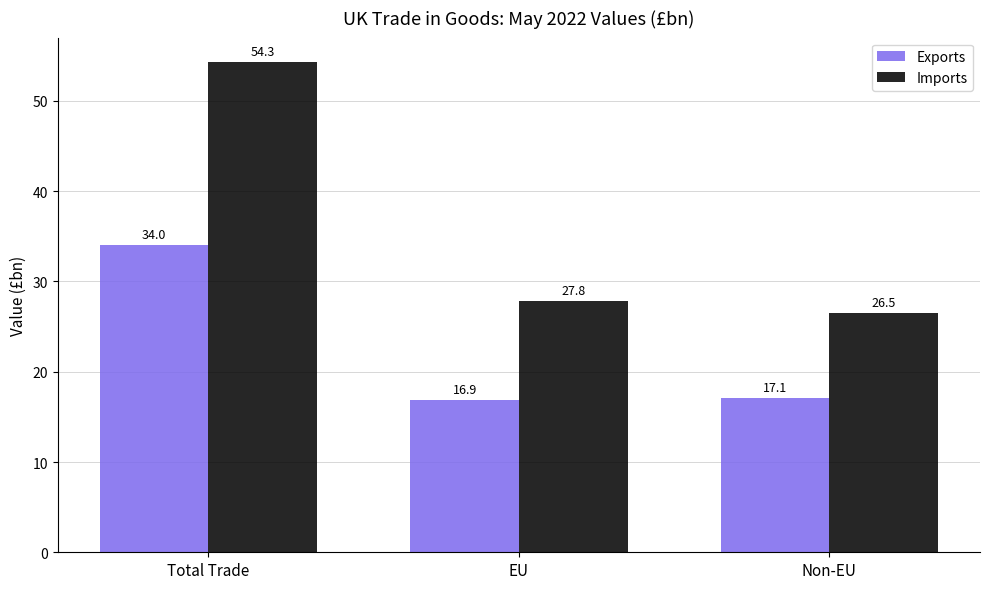

What is the difference between the maximum and minimum values in the Exports series?

17.1